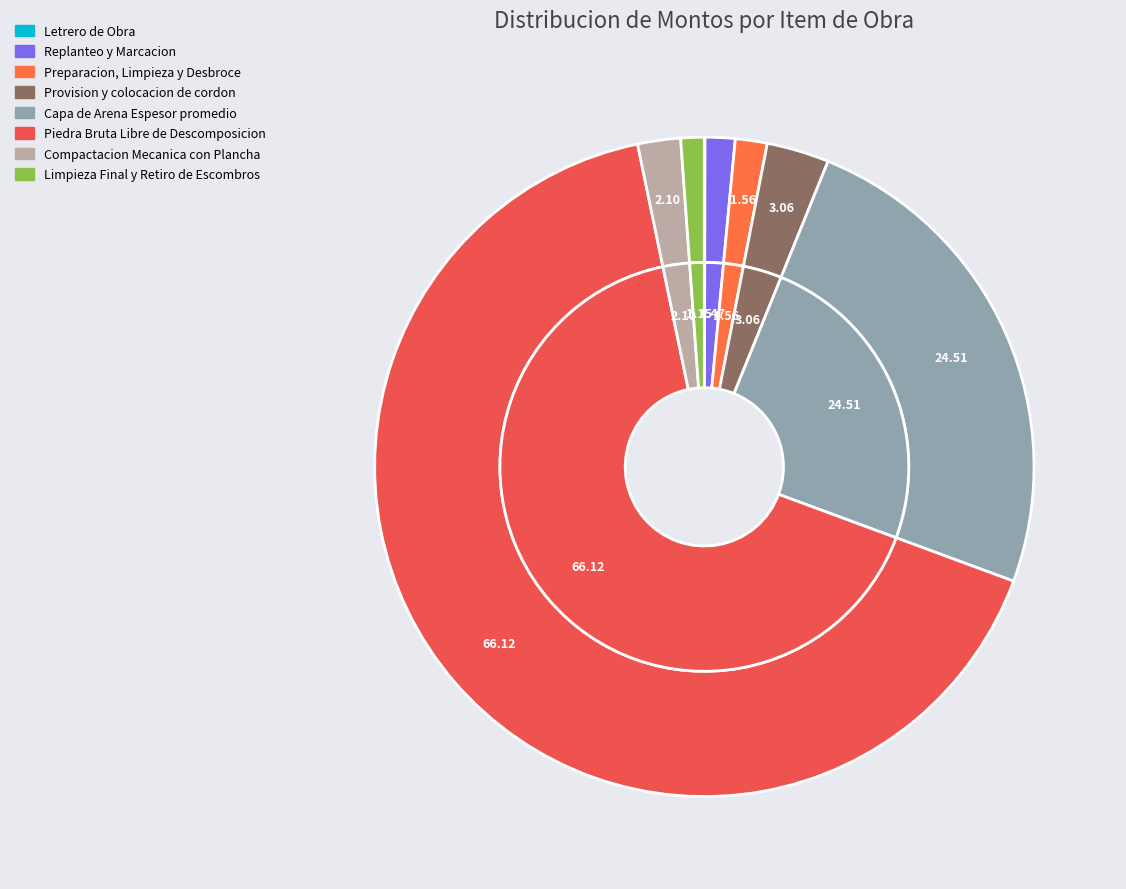

Rank the categories by value from lowest to highest.

Letrero de Obra, Limpieza Final y Retiro de Escombros, Replanteo y Marcacion, Preparacion, Limpieza y Desbroce, Compactacion Mecanica con Plancha, Provision y colocacion de cordon, Capa de Arena Espesor promedio, Piedra Bruta Libre de Descomposicion